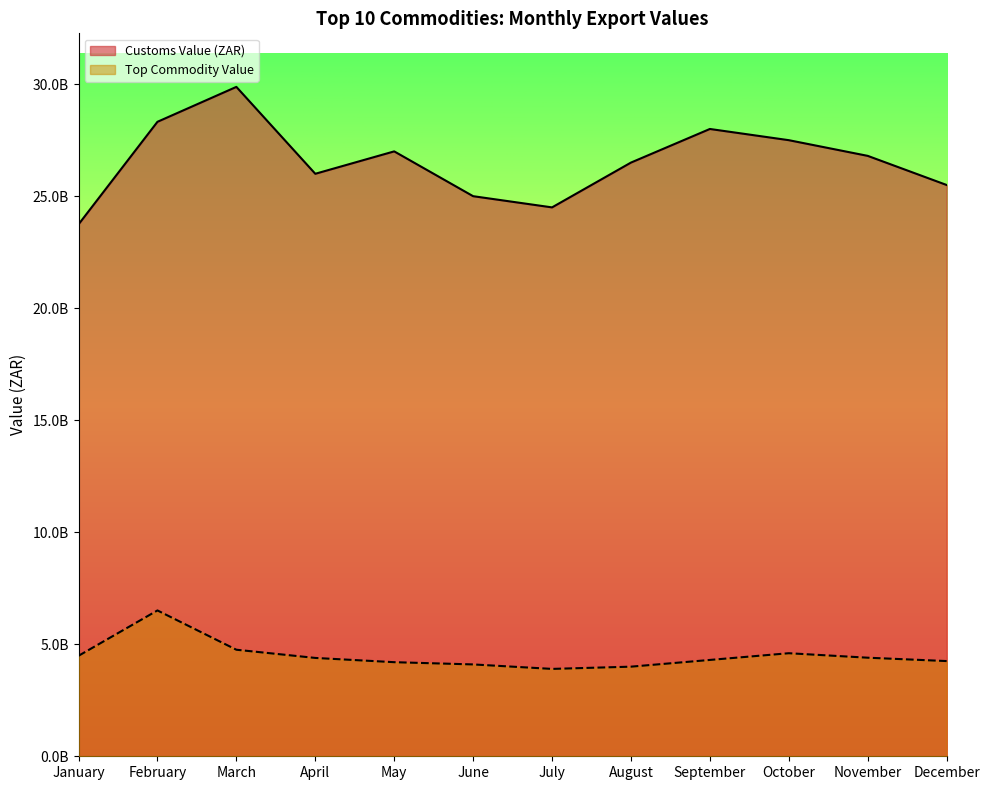

What is the sum of the Top Commodity Value values at February and June?

10609660341